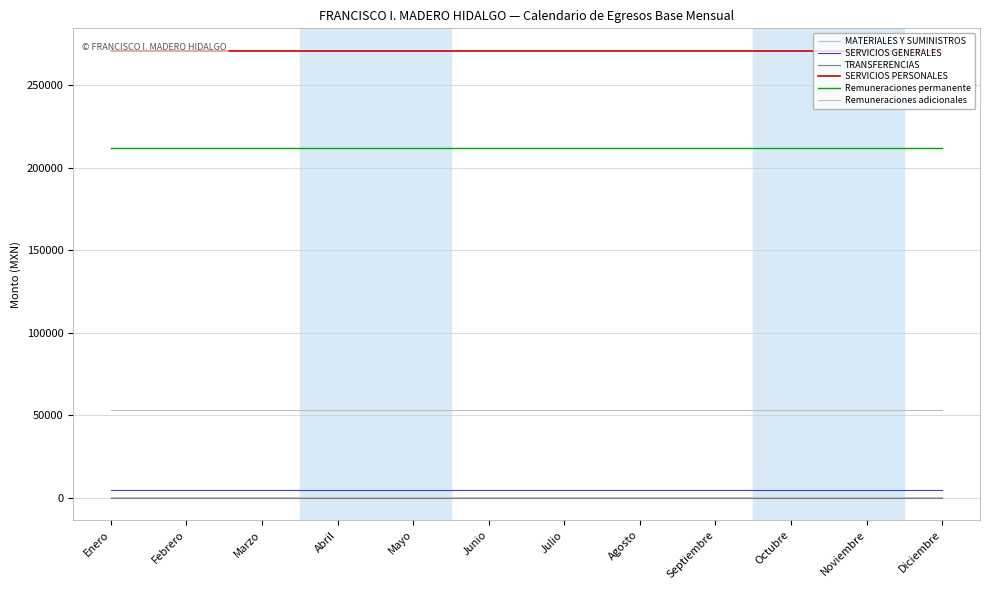

At how many categories does at least one series exceed 178595?

12